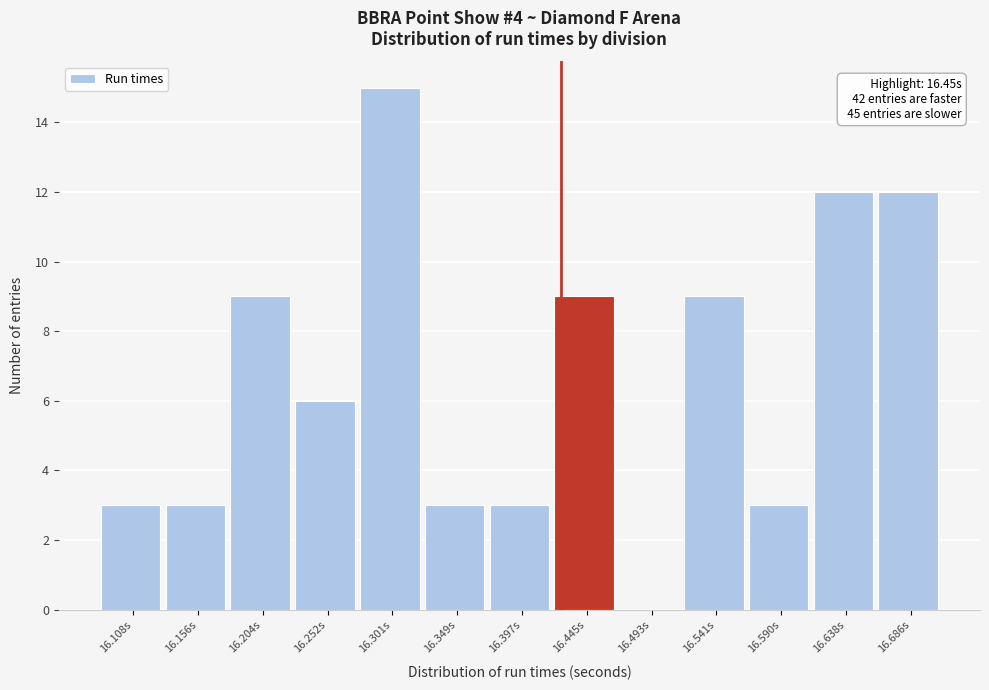

Reading right to left, list all the values displayed in this chart.

16.686s=12	16.638s=12	16.590s=3	16.541s=9	16.493s=0	16.445s=9	16.397s=3	16.349s=3	16.301s=15	16.252s=6	16.204s=9	16.156s=3	16.108s=3